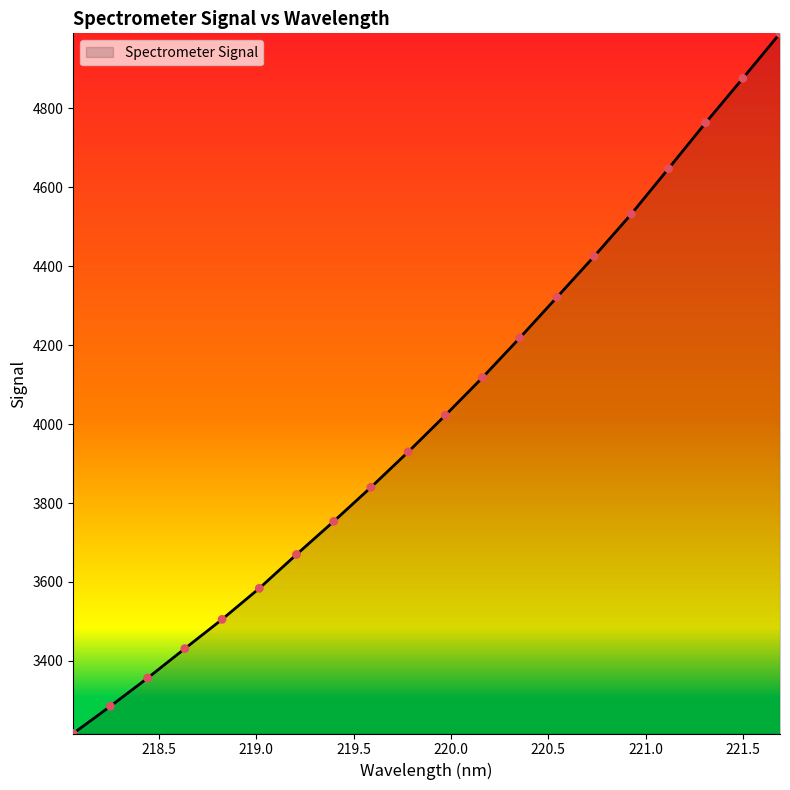

What is the difference between the maximum and minimum values?

1773.6